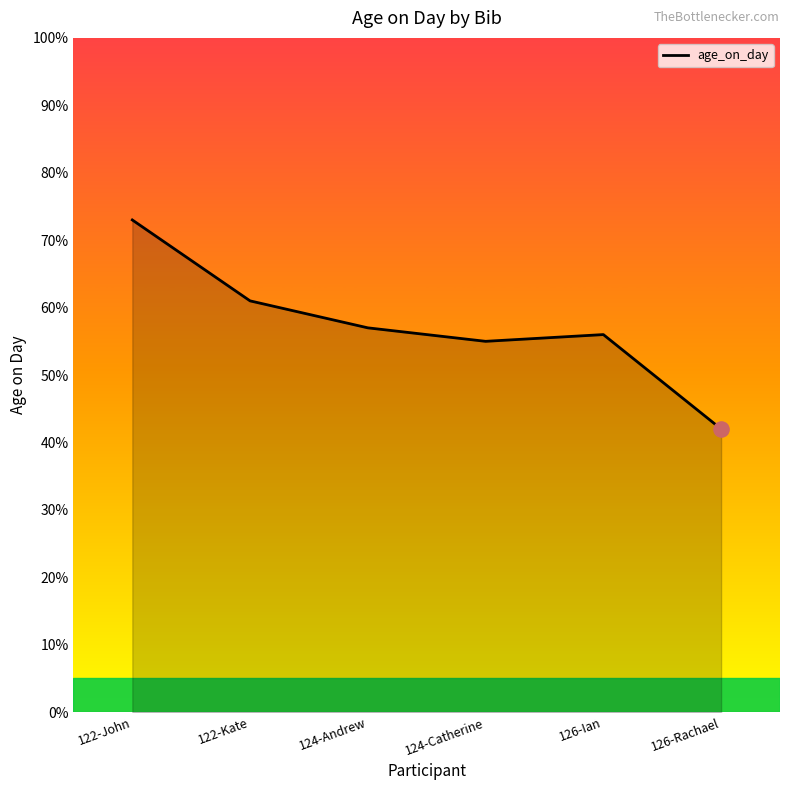

Which has a higher value, 124-Andrew or 126-Rachael?

124-Andrew